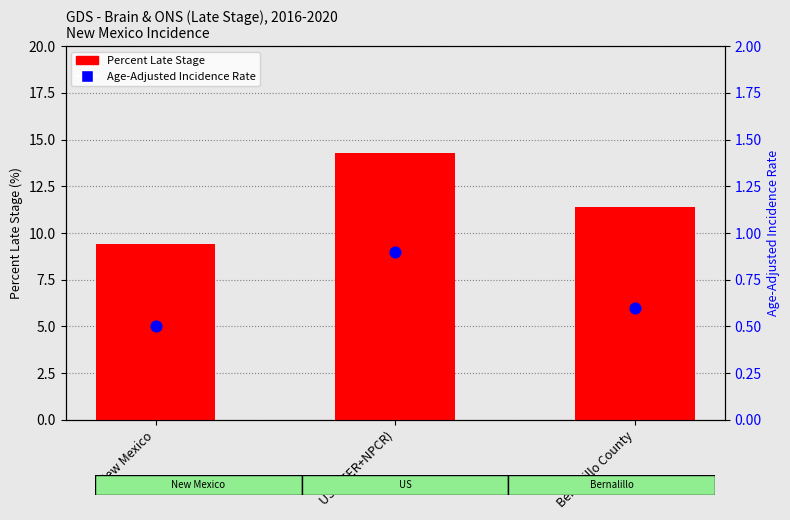

Which series contains the highest Y value?

Percent Late Stage